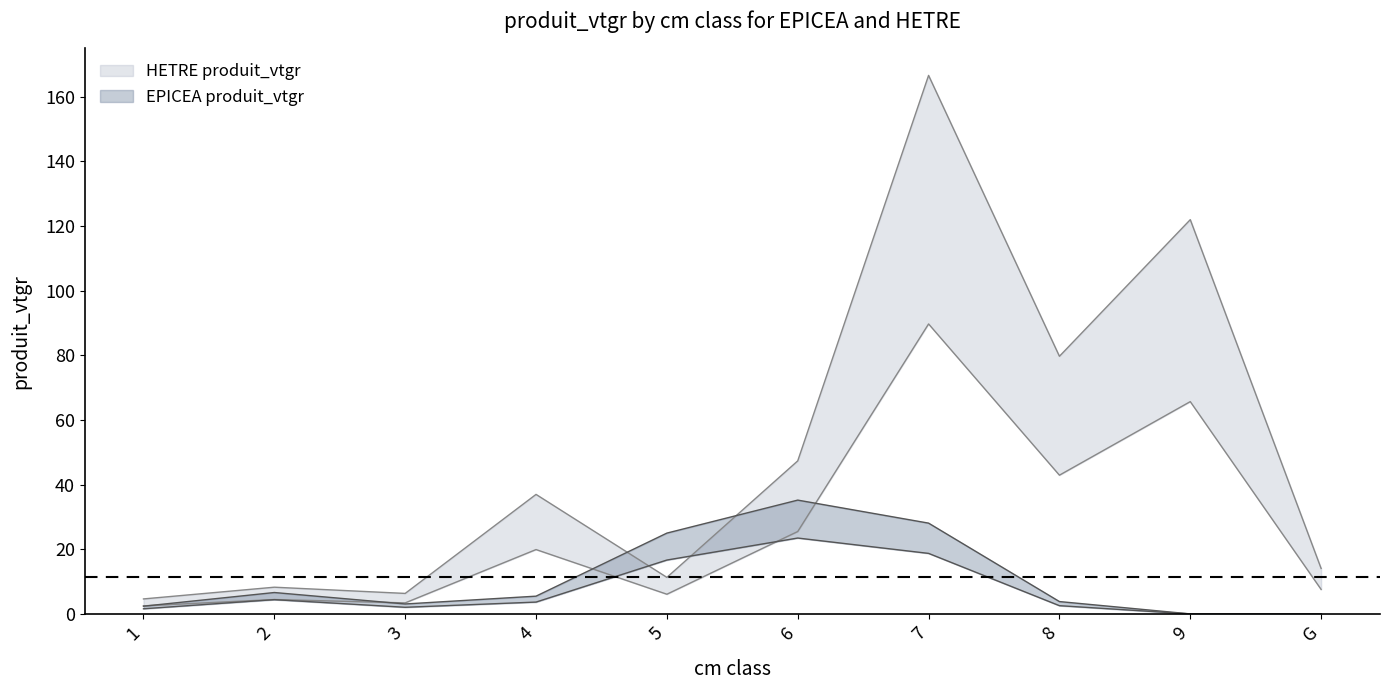

What is the average value of the EPICEA produit_vtgr series?

11.0